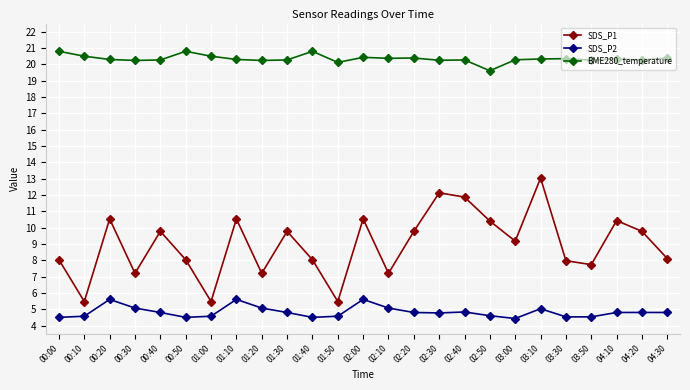

The value of SDS_P1 at 01:10 is 10.5. True or false?

True